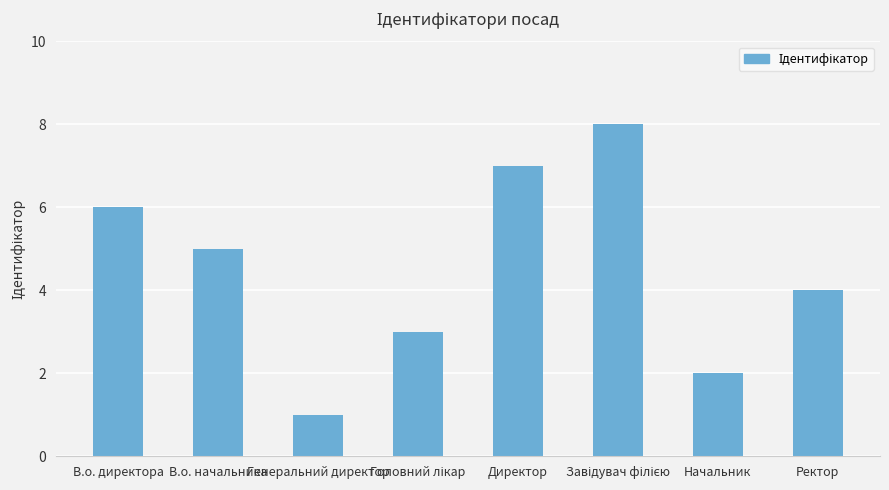

What is the label of the 6th bar from the right?

Генеральний директор